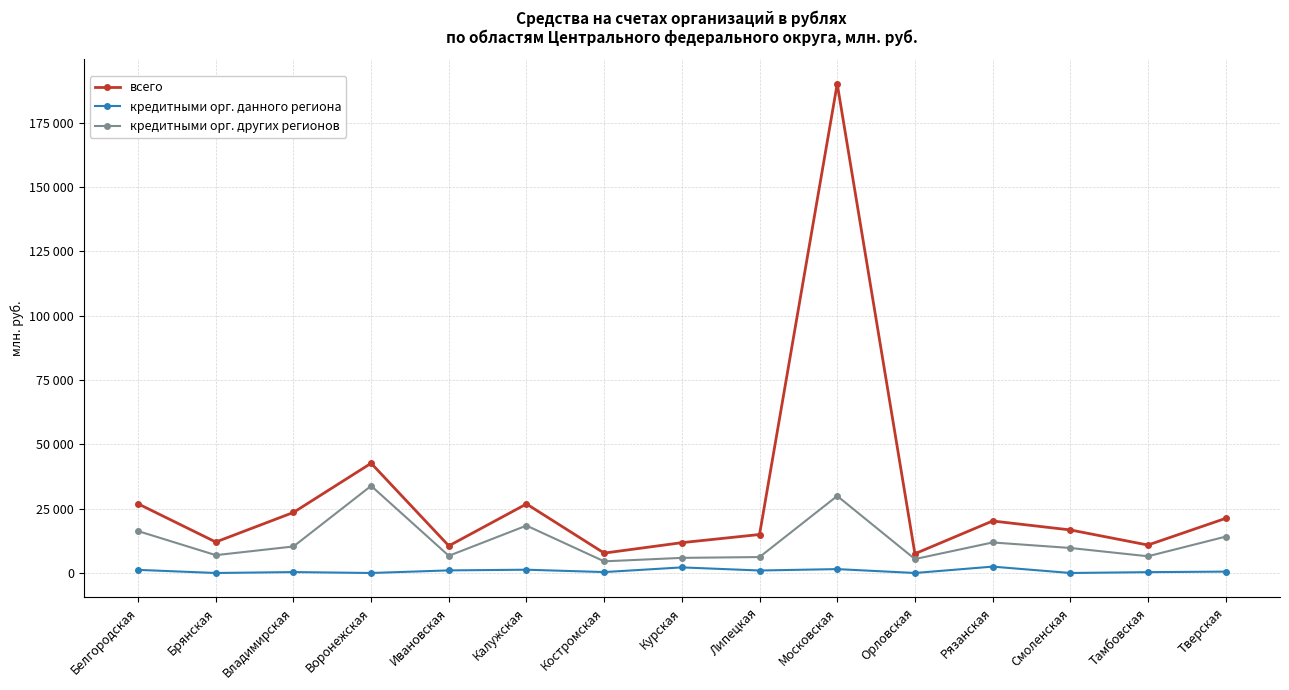

True or false: кредитными орг. данного региона has more than 1 interior local peaks.

True